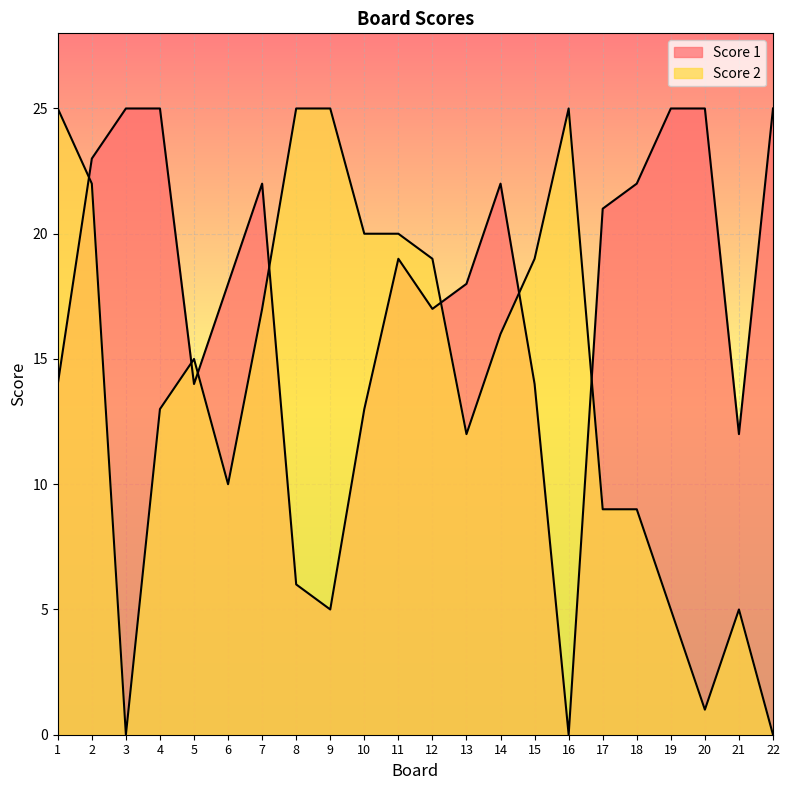

At 16, list the series in order from smallest to largest.

Score 1, Score 2